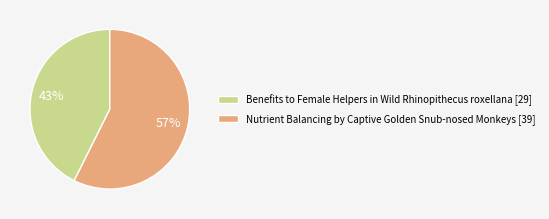

The Benefits to Female Helpers in Wild Rhinopithecus roxellana slice represents 33% of the pie. True or false?

False